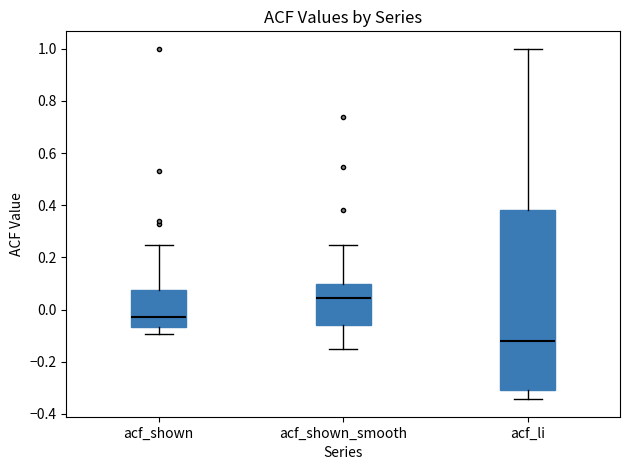

Reading left to right, read every box against the y-axis: the position of its median line, the range the box covers, and the ends of its whiskers. The values are not printed on the chart, so give them approximately, as read against the axis.

acf_shown: median -0.02, box -0.06 to 0.08, whiskers -0.10 to 0.24
acf_shown_smooth: median 0.04, box -0.06 to 0.10, whiskers -0.14 to 0.24
acf_li: median -0.12, box -0.30 to 0.38, whiskers -0.34 to 1.00